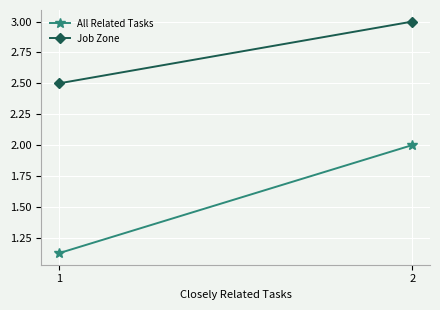

Reading left to right, transcribe all the data shown in this chart.

All Related Tasks: 1=1.1	2=2.0
Job Zone: 1=2.5	2=3.0